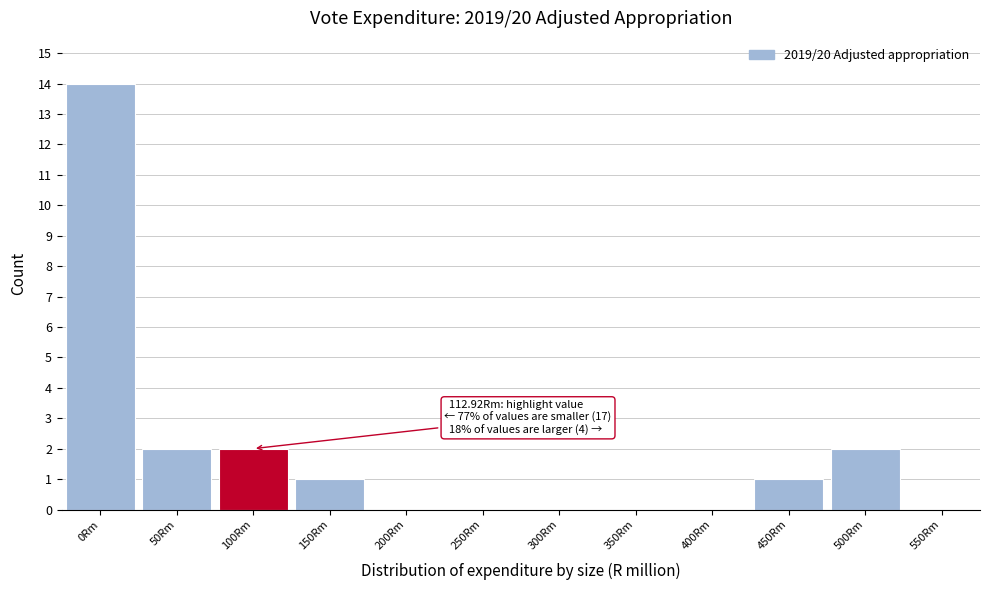

Reading left to right, transcribe all the data shown in this chart.

0Rm=14	50Rm=2	100Rm=2	150Rm=1	200Rm=0	250Rm=0	300Rm=0	350Rm=0	400Rm=0	450Rm=1	500Rm=2	550Rm=0